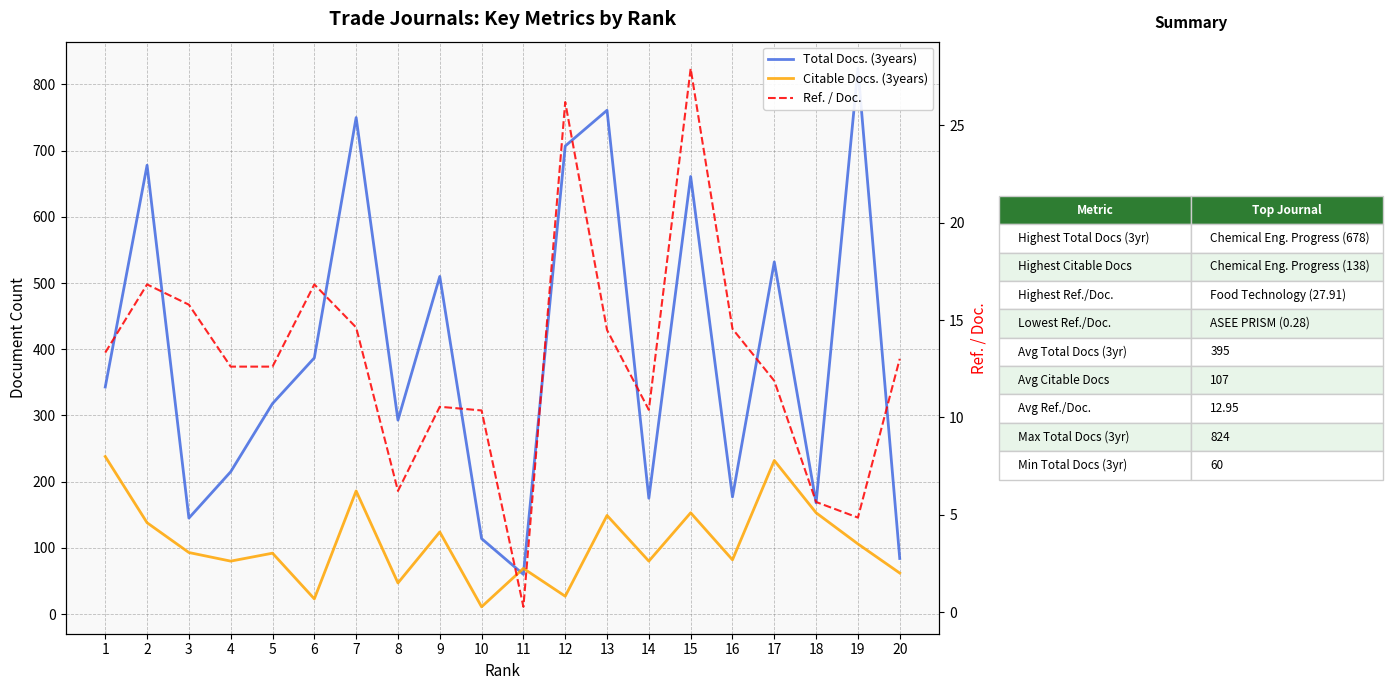

Reading left to right, extract all data points from this chart.

Total Docs. (3years): 1=343.0	2=678.0	3=145.0	4=215.0	5=318.0	6=387.0	7=750.0	8=293.0	9=510.0	10=114.0	11=60.0	12=707.0	13=761.0	14=175.0	15=661.0	16=177.0	17=532.0	18=168.0	19=824.0	20=84.0
Citable Docs. (3years): 1=238.0	2=138.0	3=93.0	4=80.0	5=92.0	6=23.0	7=186.0	8=47.0	9=124.0	10=11.0	11=69.0	12=27.0	13=149.0	14=80.0	15=153.0	16=82.0	17=232.0	18=153.0	19=106.0	20=62.0
Ref. / Doc.: 1=13.3	2=16.8	3=15.8	4=12.6	5=12.6	6=16.8	7=14.6	8=6.2	9=10.6	10=10.4	11=0.3	12=26.2	13=14.5	14=10.4	15=27.9	16=14.6	17=11.9	18=5.7	19=4.9	20=13.0